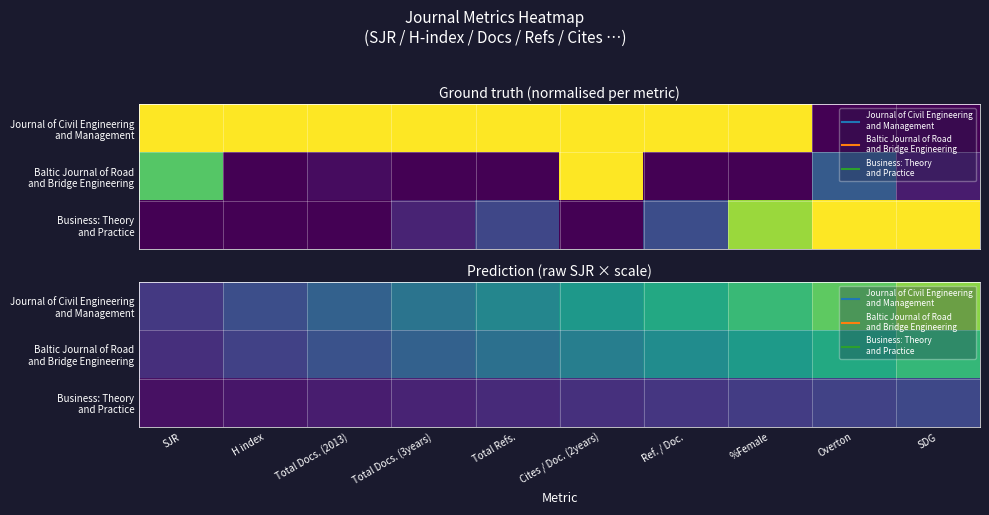

At which category does the chart reach its peak across all series?

SDG